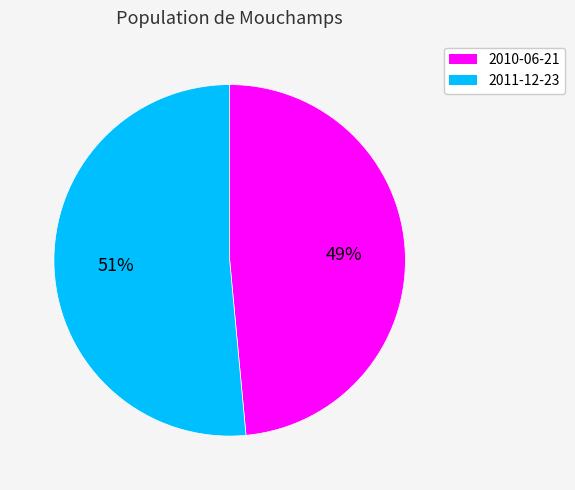

Between 2010-06-21 and 2011-12-23, which is larger?

2011-12-23